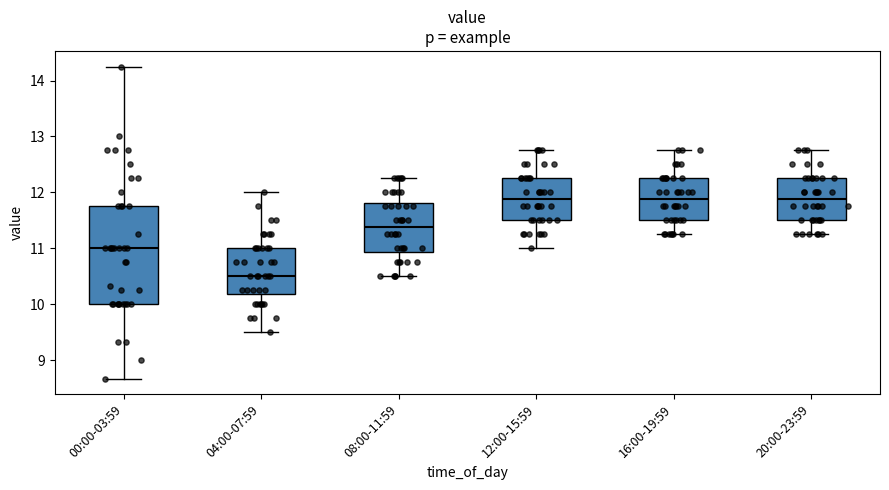

Reading left to right, transcribe this box plot: for each box, give where its median line is, the range the box spans, and where its two whiskers end, as read against the y-axis. The values are not printed on the chart, so give them approximately, as read against the axis.

00:00-03:59: median 11.0, box 10.0 to 11.8, whiskers 8.7 to 14.3
04:00-07:59: median 10.5, box 10.2 to 11.0, whiskers 9.5 to 12.0
08:00-11:59: median 11.4, box 10.9 to 11.8, whiskers 10.5 to 12.3
12:00-15:59: median 11.9, box 11.5 to 12.3, whiskers 11.0 to 12.8
16:00-19:59: median 11.9, box 11.5 to 12.3, whiskers 11.3 to 12.8
20:00-23:59: median 11.9, box 11.5 to 12.3, whiskers 11.3 to 12.8